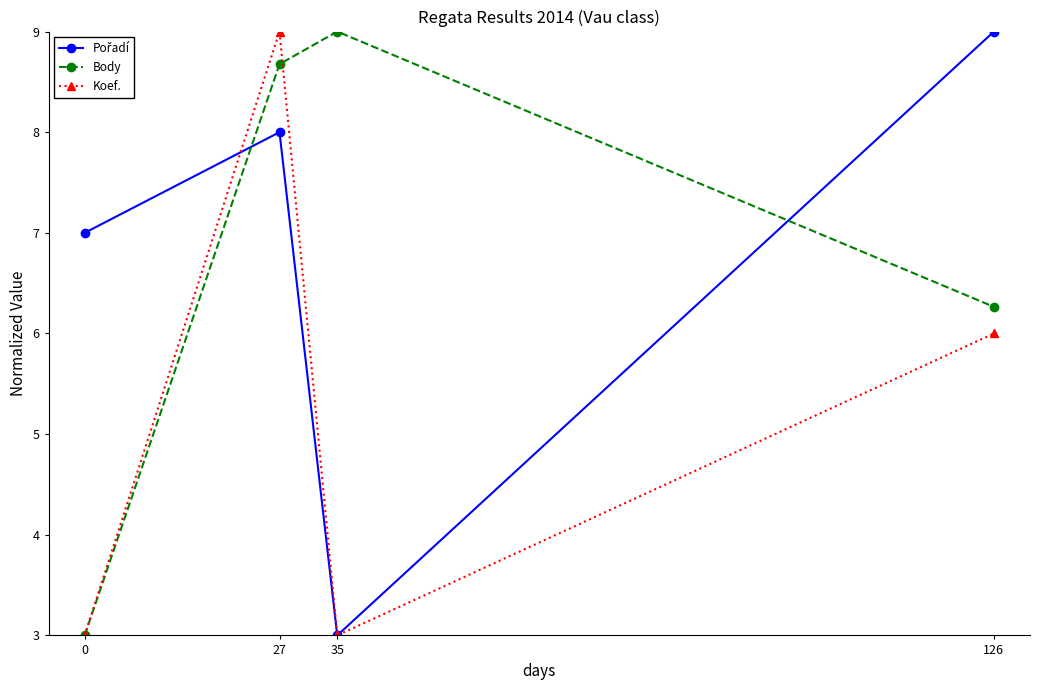

Which series changed the most between 0 and 126?

Body